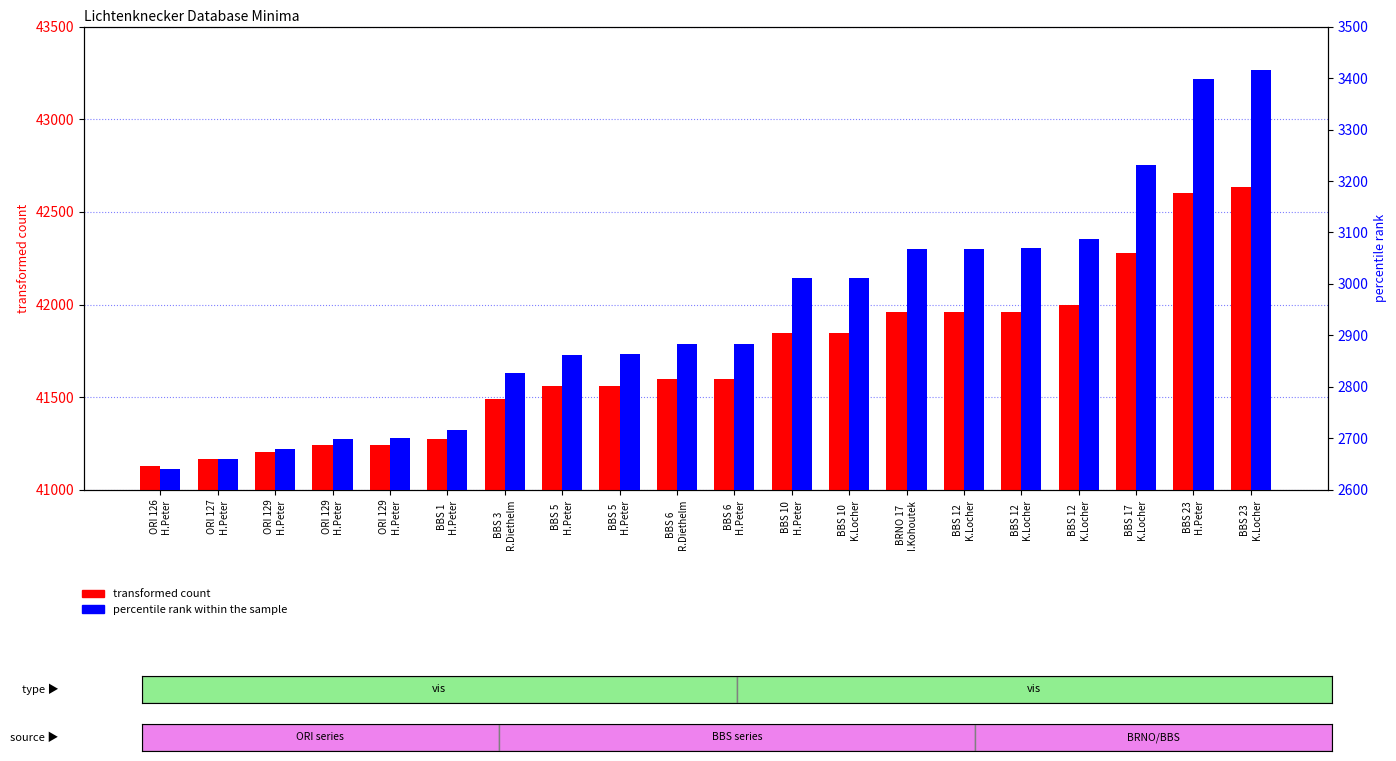

What is the difference between the second highest and minimum values in the percentile rank within the sample series?

758.0